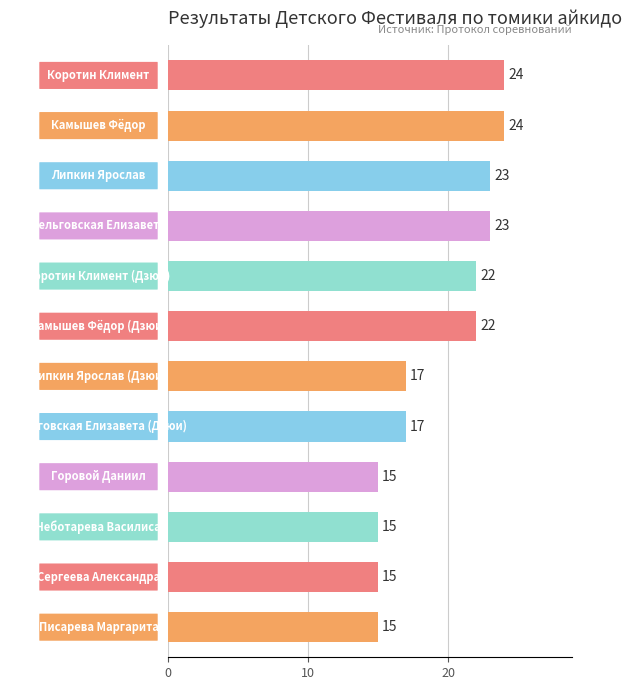

How many values are between 15 and 23?

10